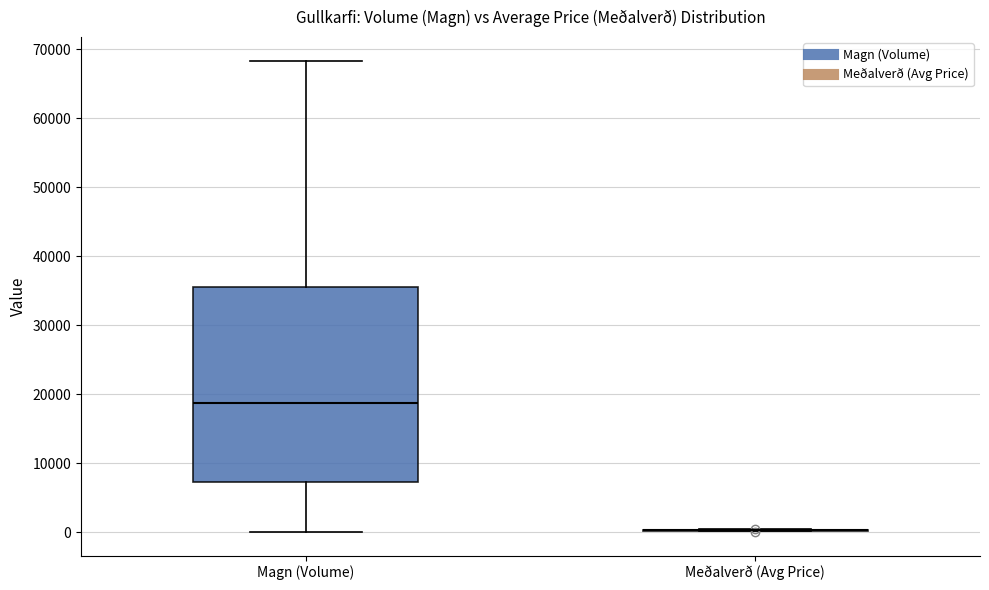

Reading left to right, read every box against the y-axis: the position of its median line, the range the box covers, and the ends of its whiskers. The values are not printed on the chart, so give them approximately, as read against the axis.

Magn (Volume): median 19000, box 7000 to 35000, whiskers 0 to 68000
Meðalverð (Avg Price): box collapsed to a line at 0, whiskers 0 to 0